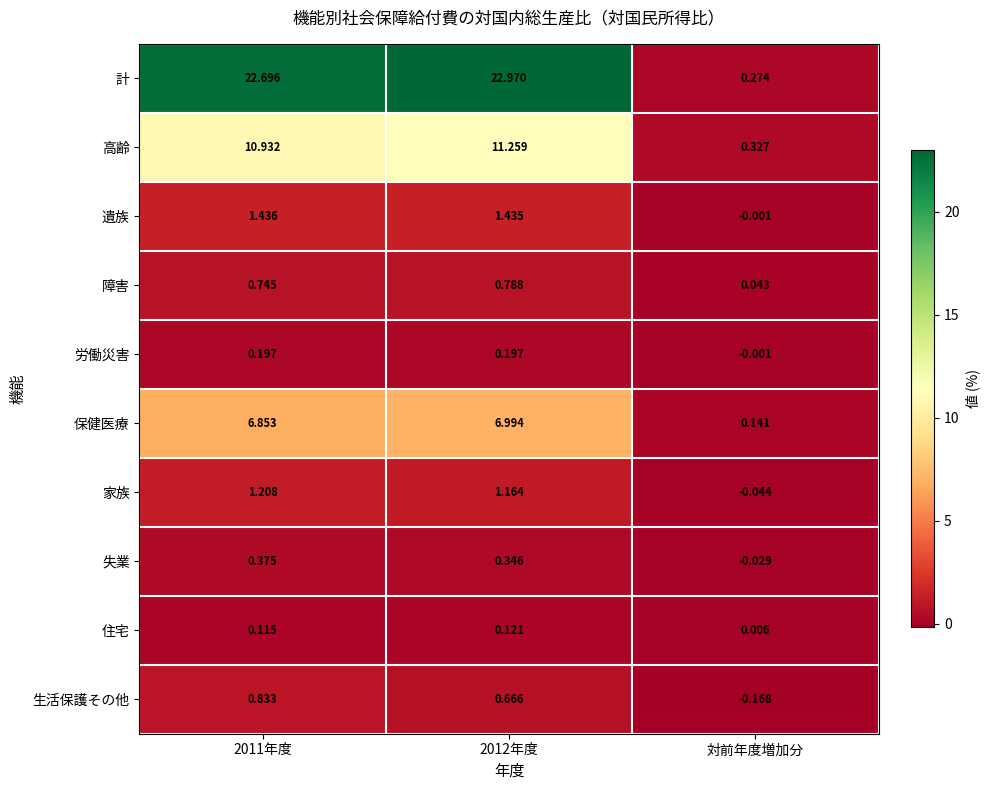

Is the value of 計 at 2011年度 greater than the value of 失業 at 2011年度?

Yes